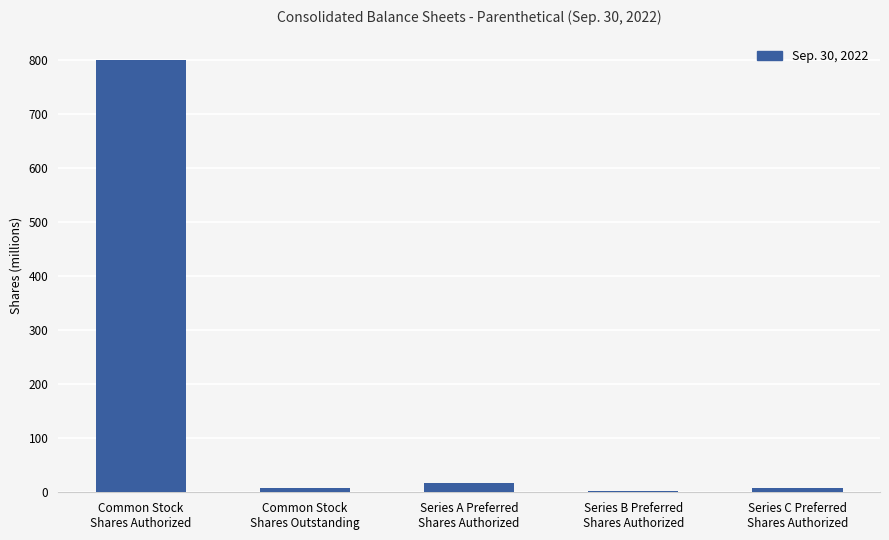

What is the greatest value displayed?

800.0